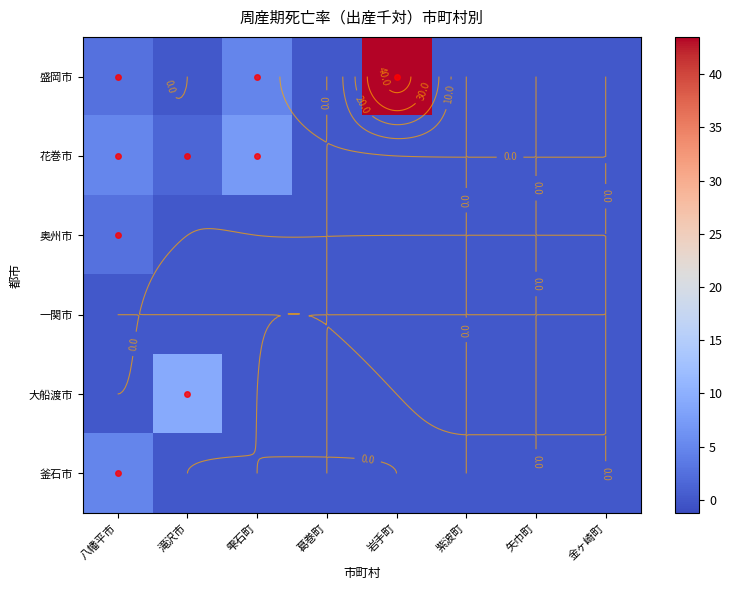

Which series has the largest total across all categories?

盛岡市